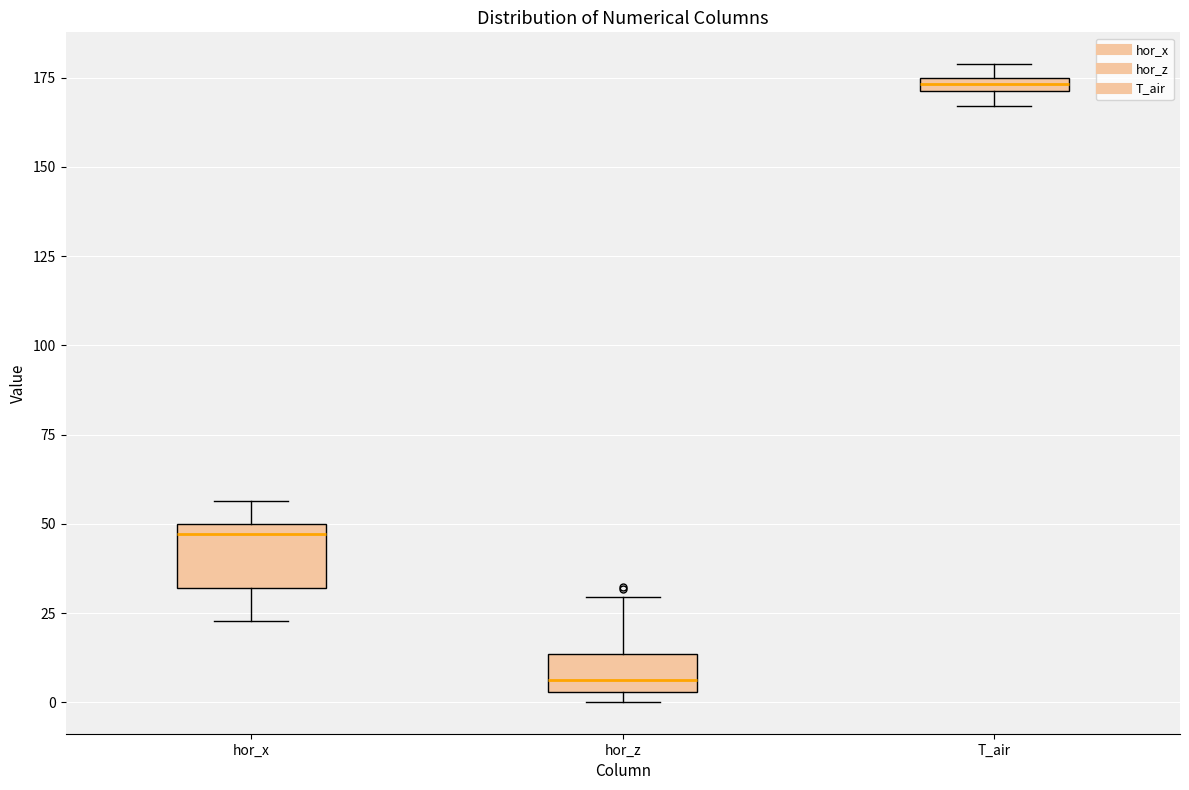

Where is the lower edge of the box for T_air on the y-axis? The values are not printed on the chart, so give them approximately, as read against the axis.

170